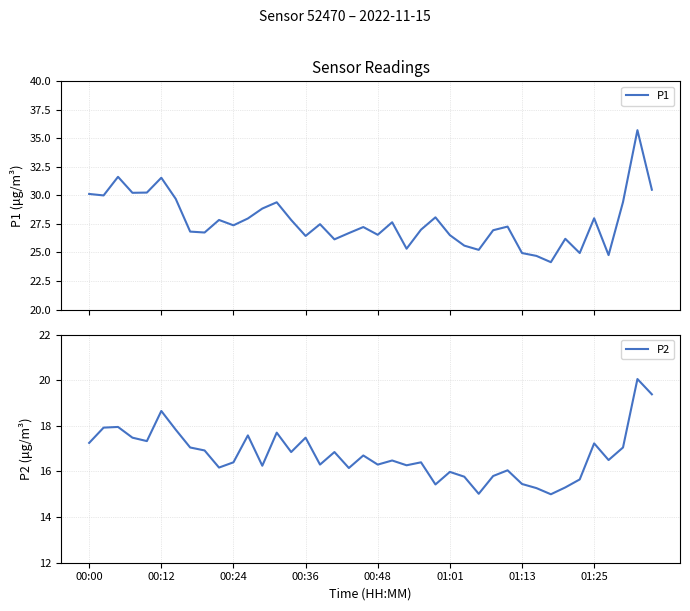

How many values in the P1 series are below 27?

17